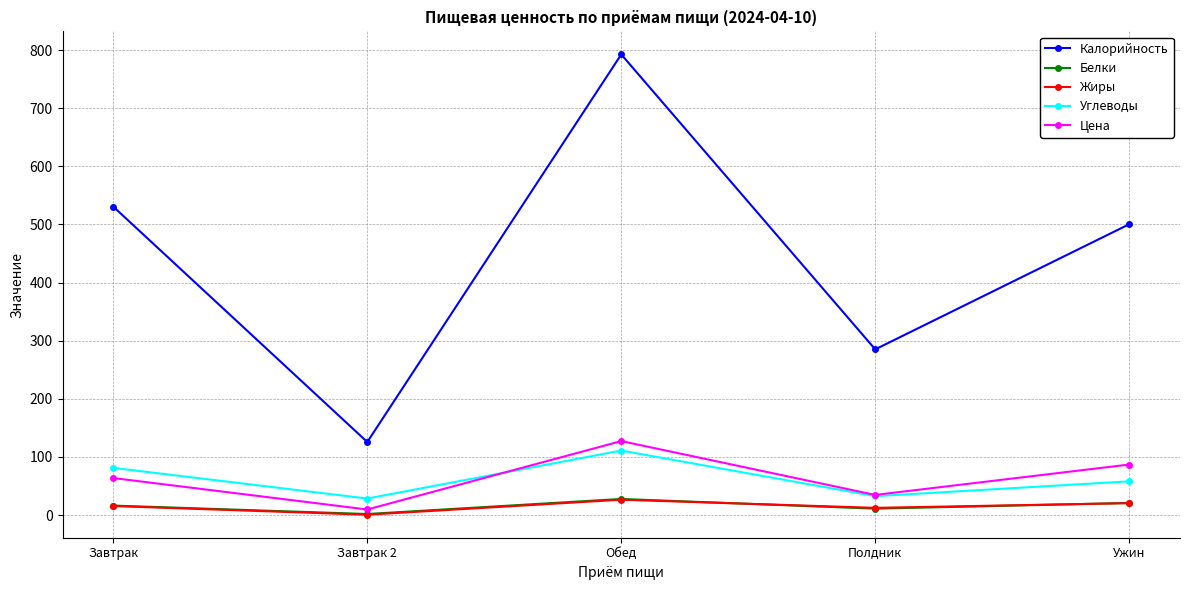

What is the difference between the highest and lowest values at Ужин?

479.9